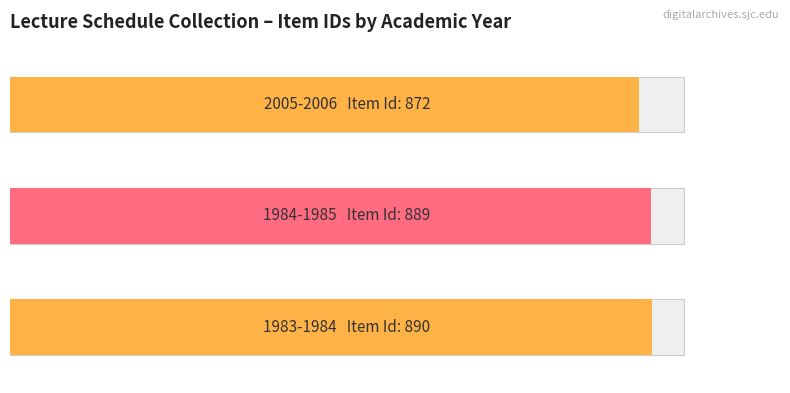

What position from the right is 2005-2006?

1